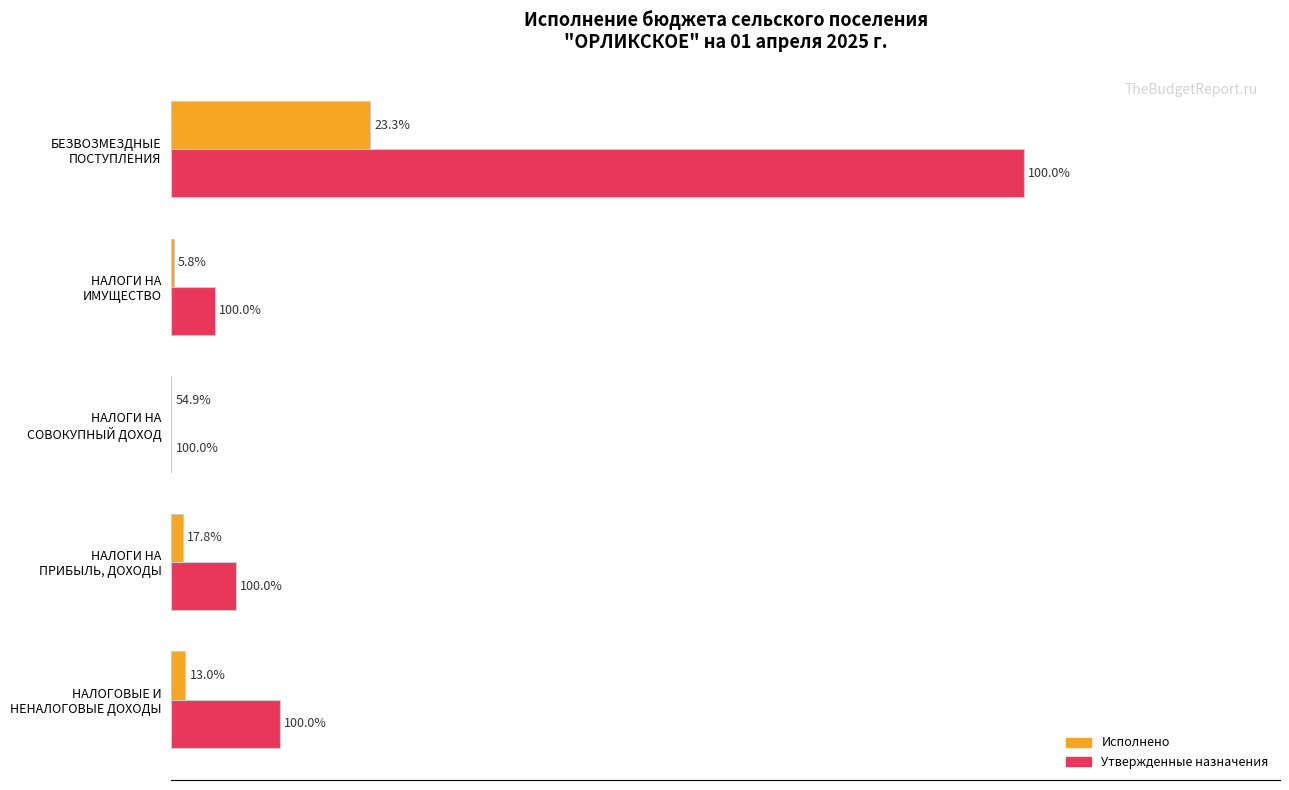

Which series has the largest total across all categories?

Утвержденные назначения